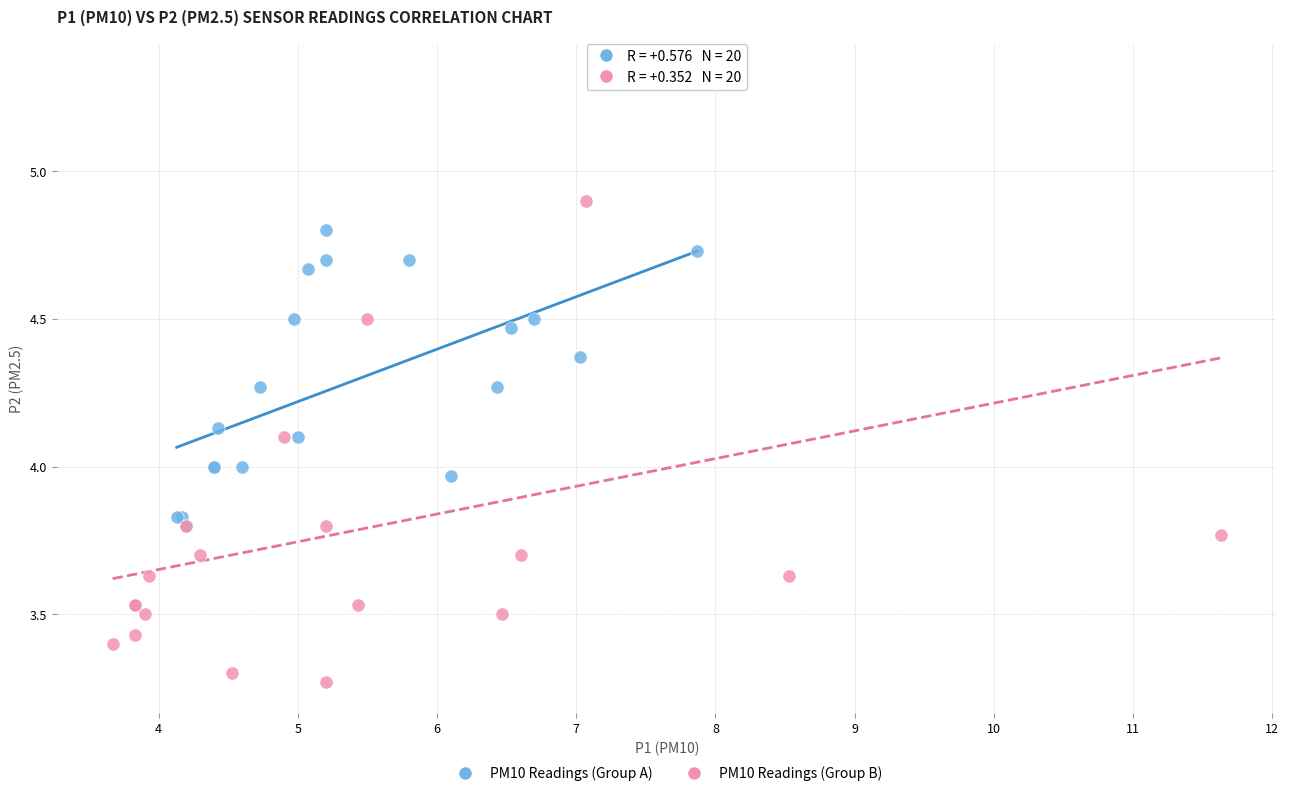

Which series reaches the maximum Y coordinate?

PM10 Readings (Group B)